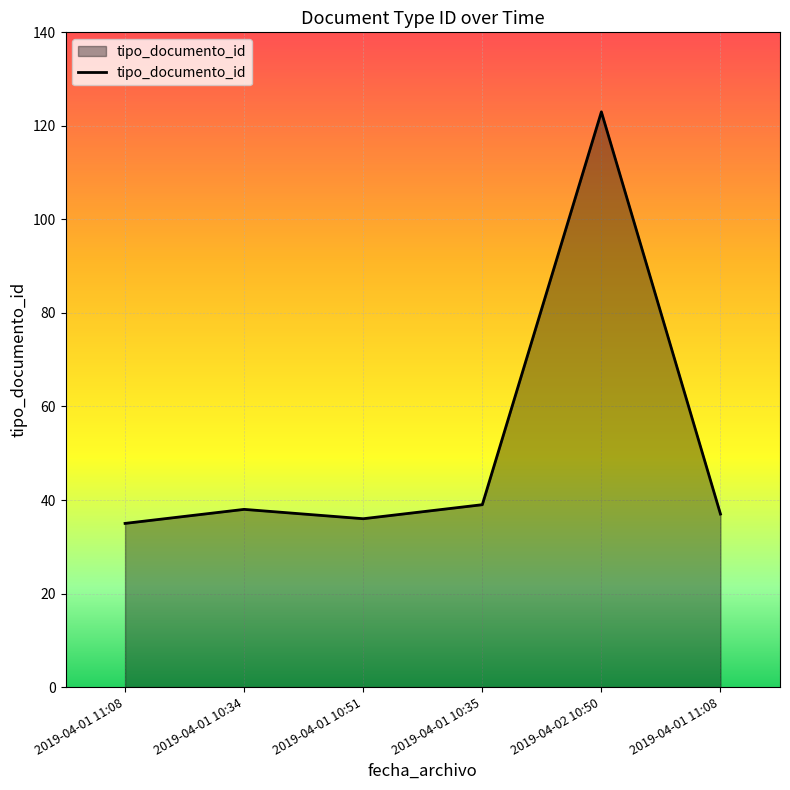

Does the chart display data point markers on the line(s)?

No